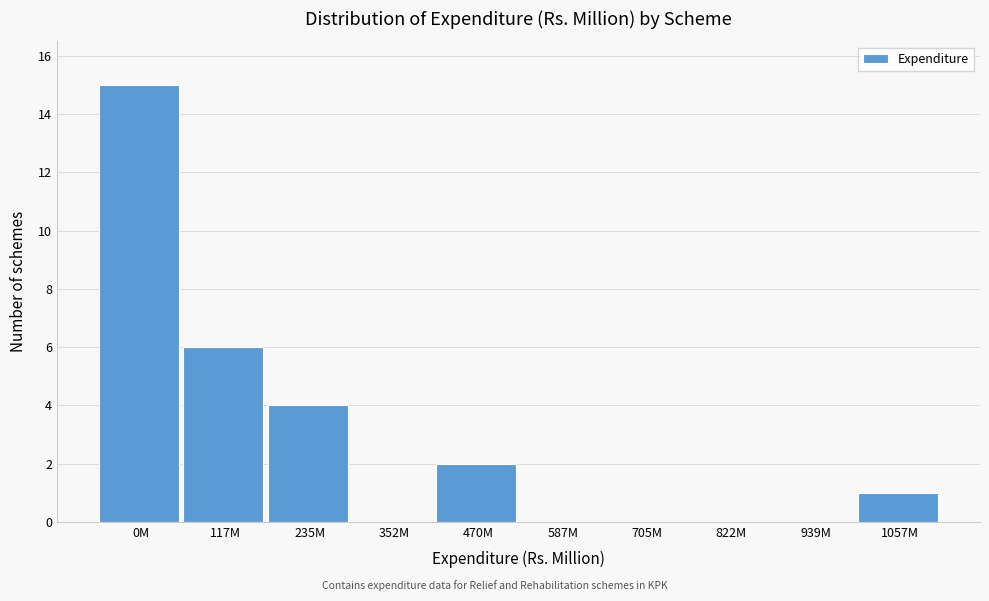

Reading left to right, transcribe all the data shown in this chart.

0M=15	117M=6	235M=4	352M=0	470M=2	587M=0	705M=0	822M=0	939M=0	1057M=1